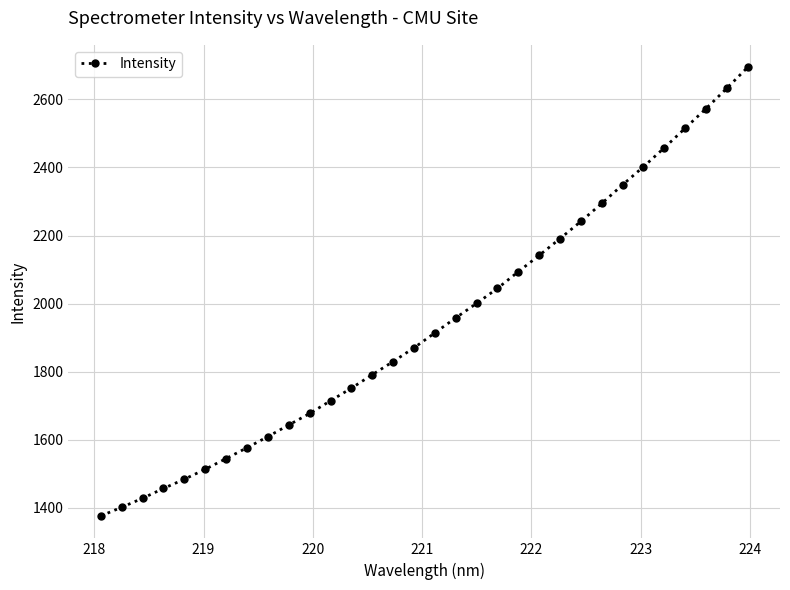

What is the value of the 2nd point from the left?

1401.3